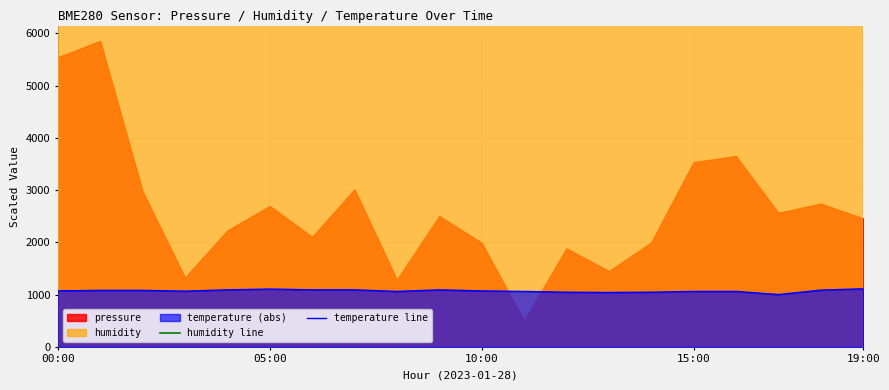

How many data points in temperature line are above 1070?

9